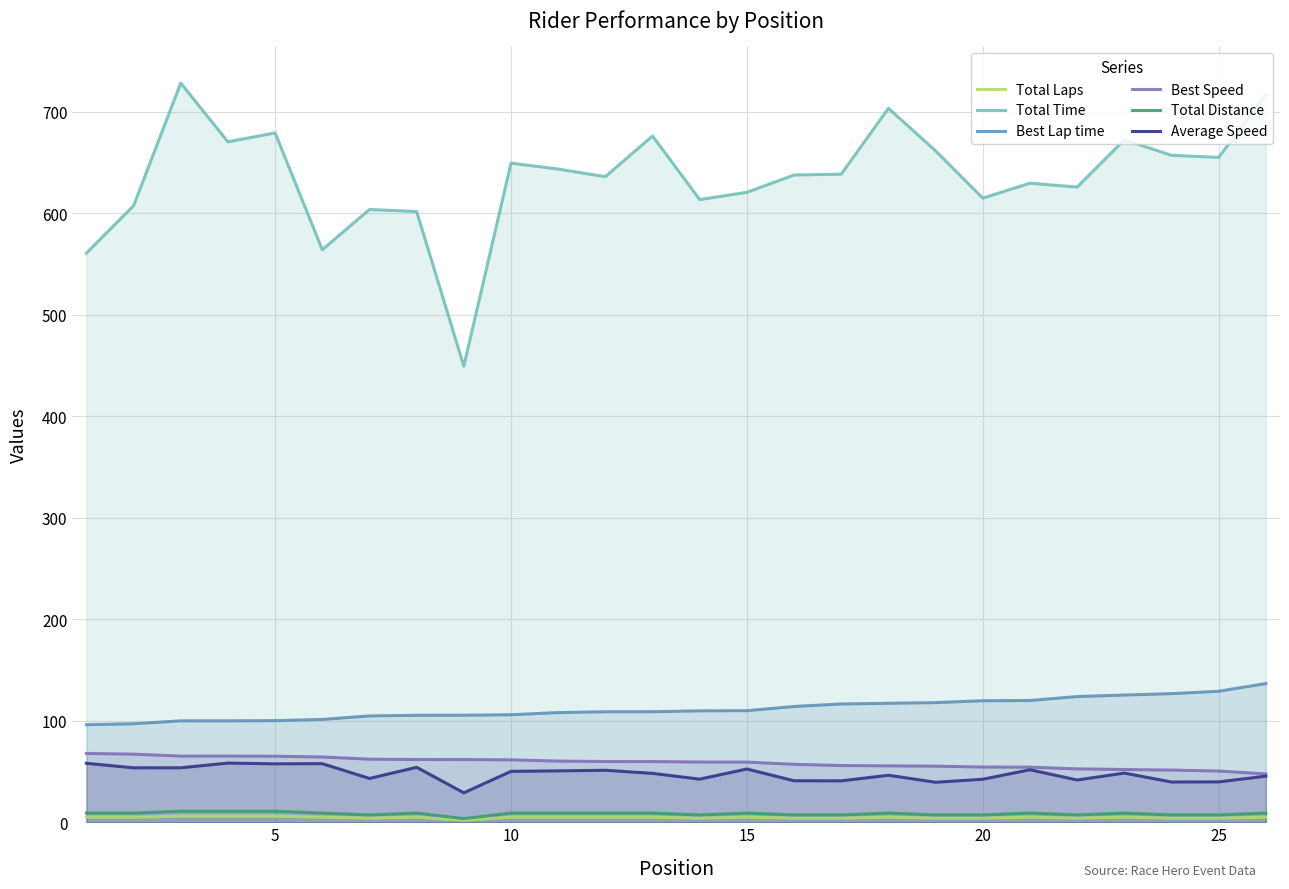

Is it true that Best Speed equals 82.8 at 25?

False